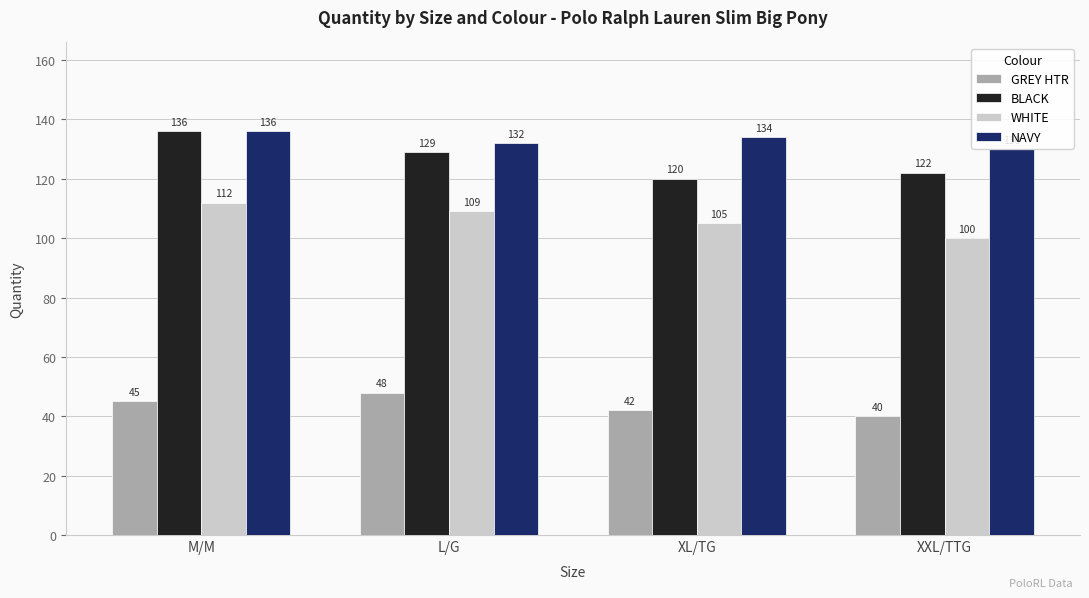

Between M/M and XXL/TTG, which series saw the biggest shift?

BLACK